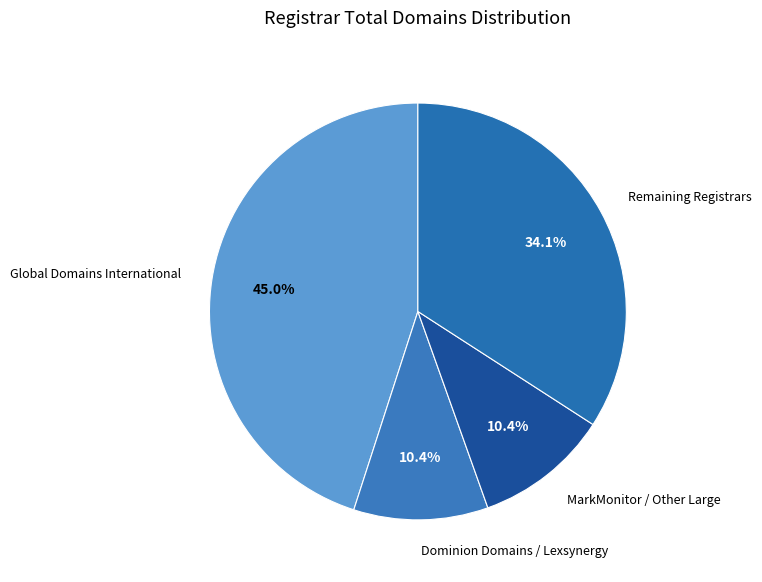

Count the number of slices in the pie.

4